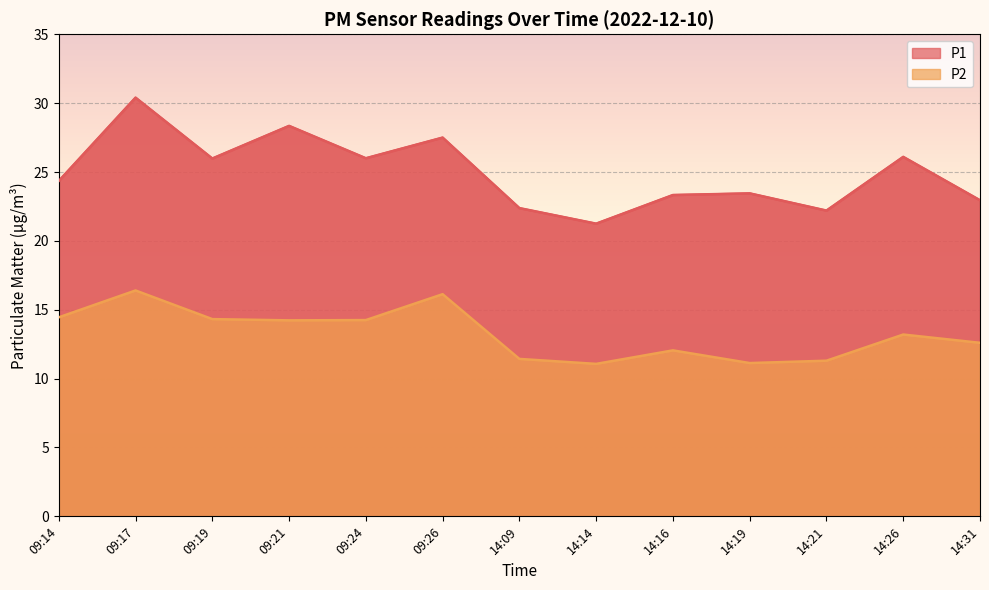

What is the value of the P2 point at the 12th from the left?

13.2